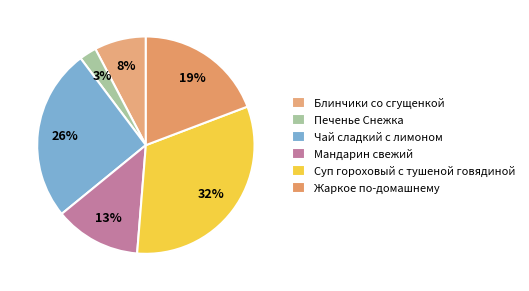

Is the sum of Суп гороховый с тушеной говядиной and Чай сладкий с лимоном greater than half?

Yes